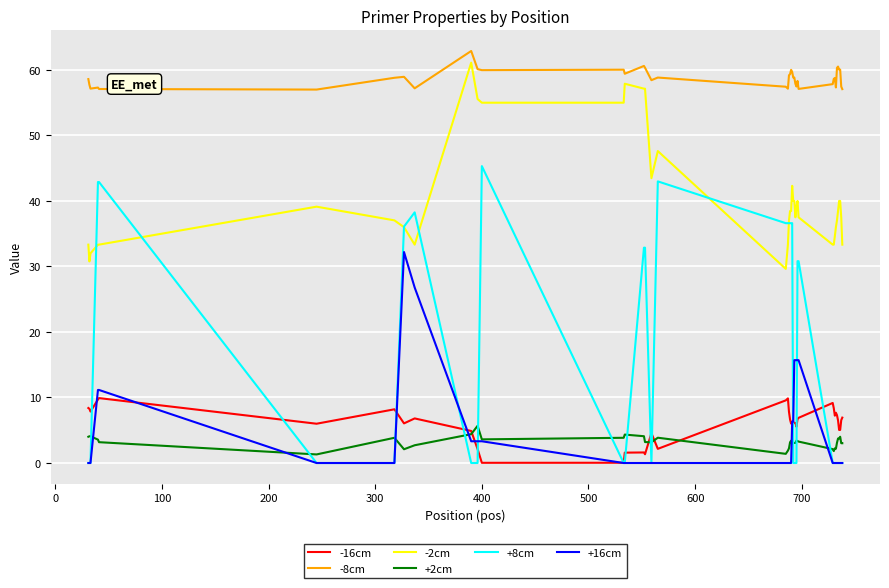

What is the maximum value for -8cm?

62.9